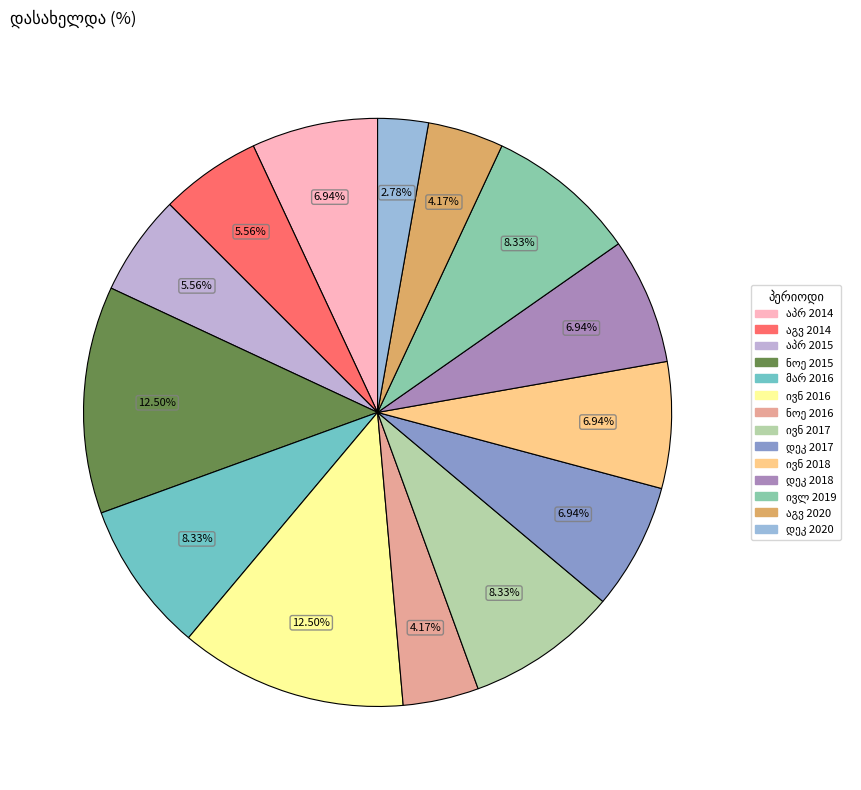

To the nearest percent, what portion does აპრ 2014 represent?

7%